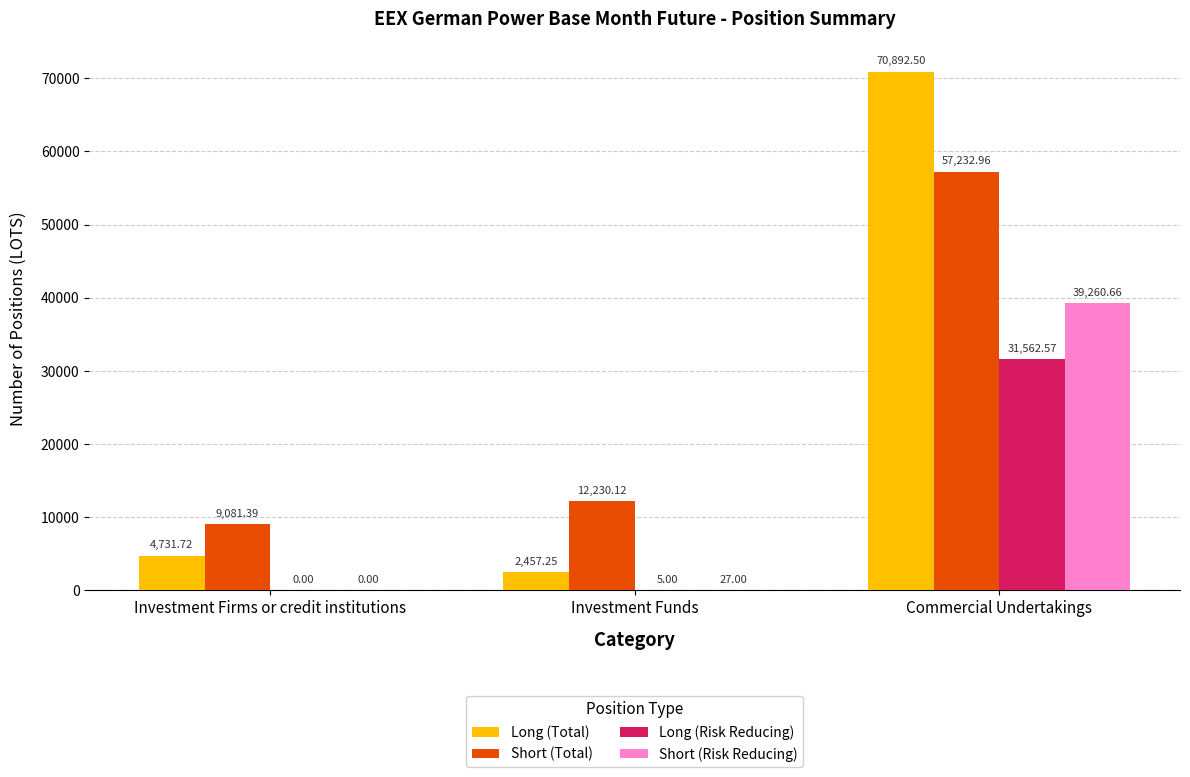

Are the bars grouped side by side (vs. stacked)?

Yes